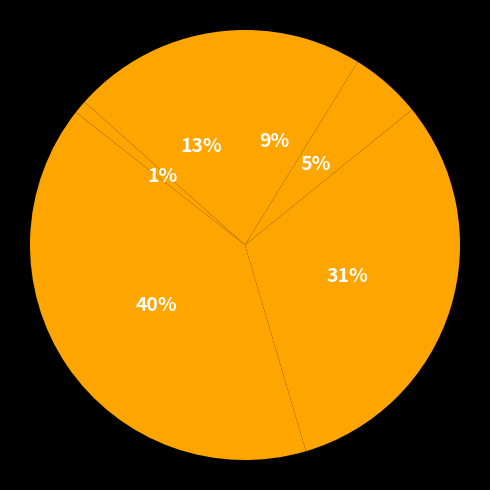

Which slice is the largest?

Schuldverschreibungen